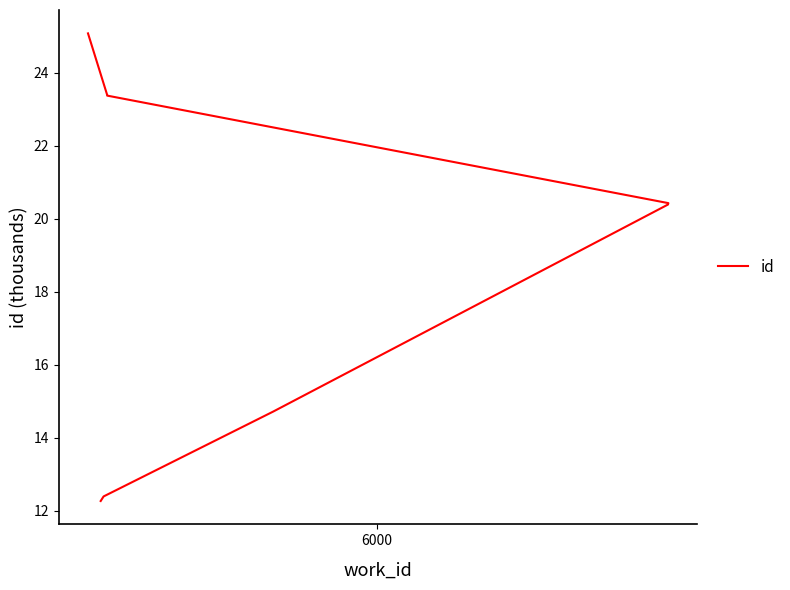

What is the value of the 2nd point from the left?

12.4